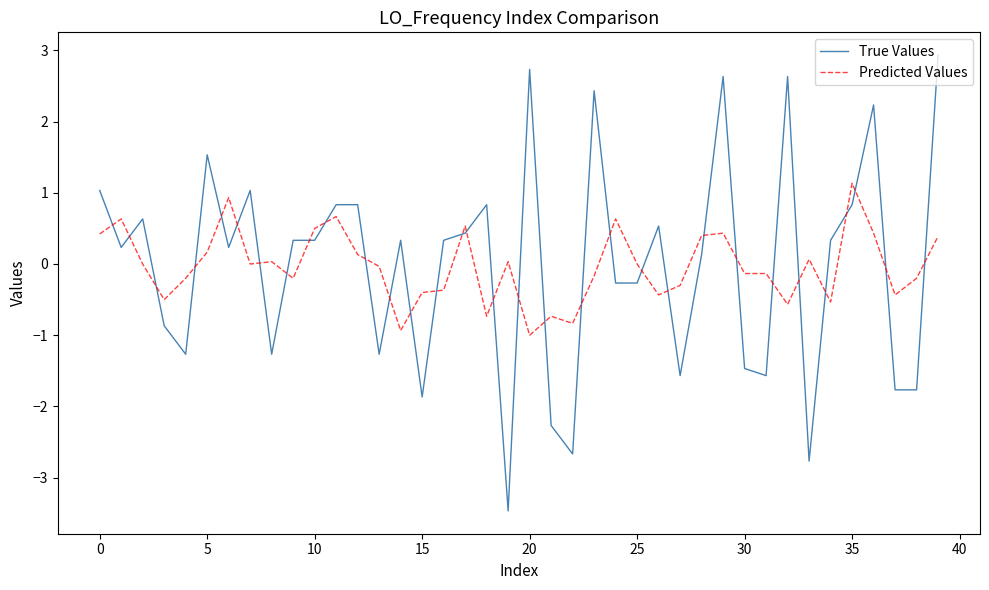

True or false: True Values and Predicted Values cross at least once.

True